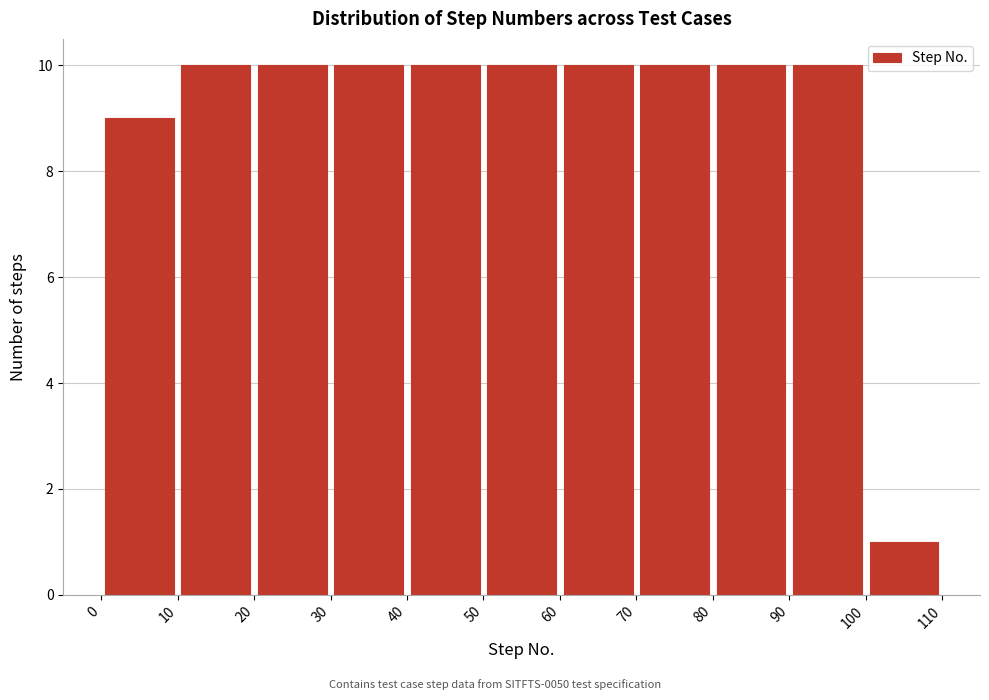

Reading left to right, transcribe this chart: for each bar, give the range it covers on the x-axis and its height. The values are not printed on the chart, so give them approximately, as read against the axis.

0 to 10: 9
10 to 20: 10
20 to 30: 10
30 to 40: 10
40 to 50: 10
50 to 60: 10
60 to 70: 10
70 to 80: 10
80 to 90: 10
90 to 100: 10
100 to 110: 1